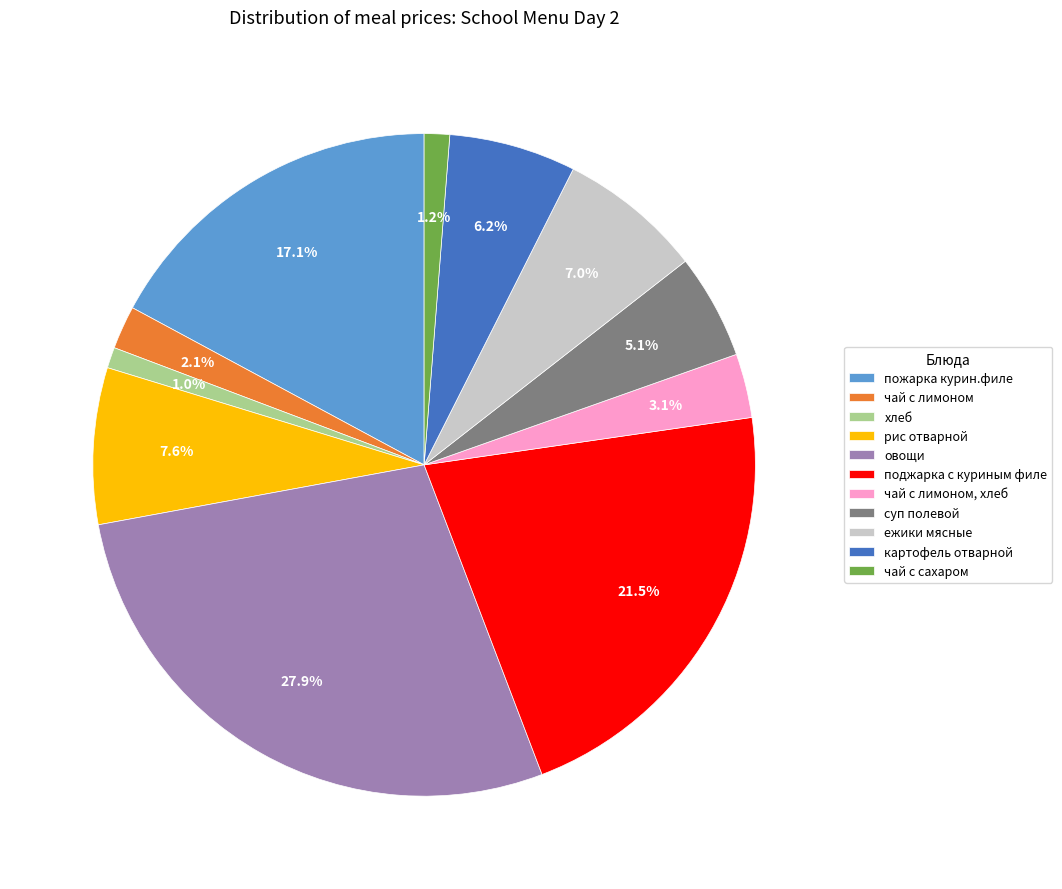

Is it true that овощи is 28% of the pie?

True